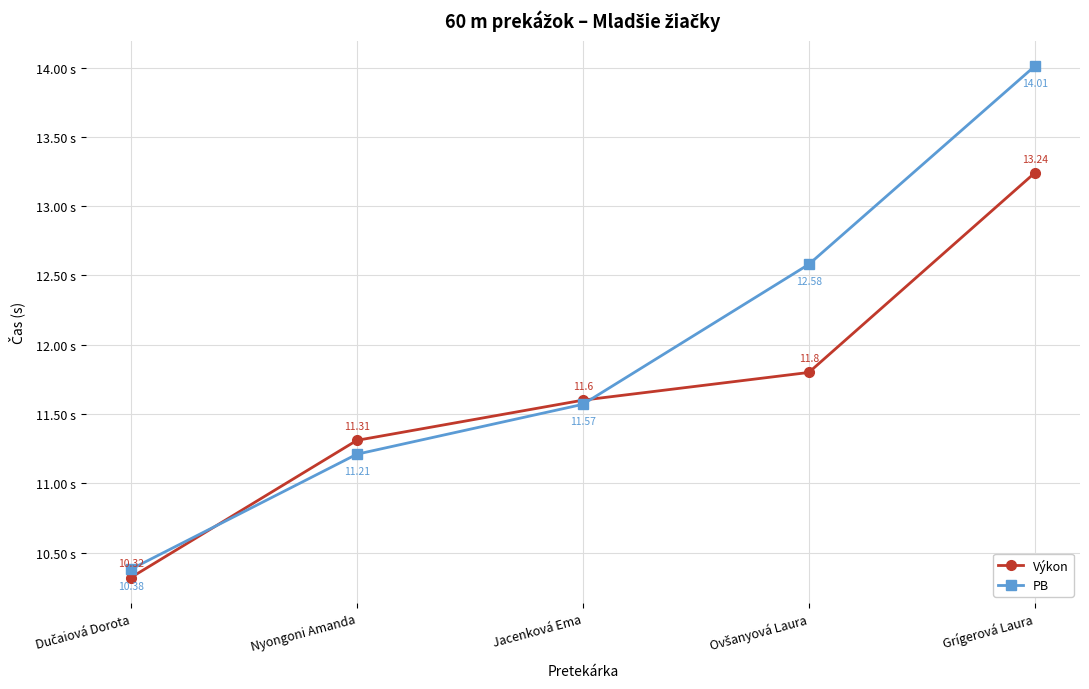

What is the value of the PB point at the 2nd from the left?

11.2